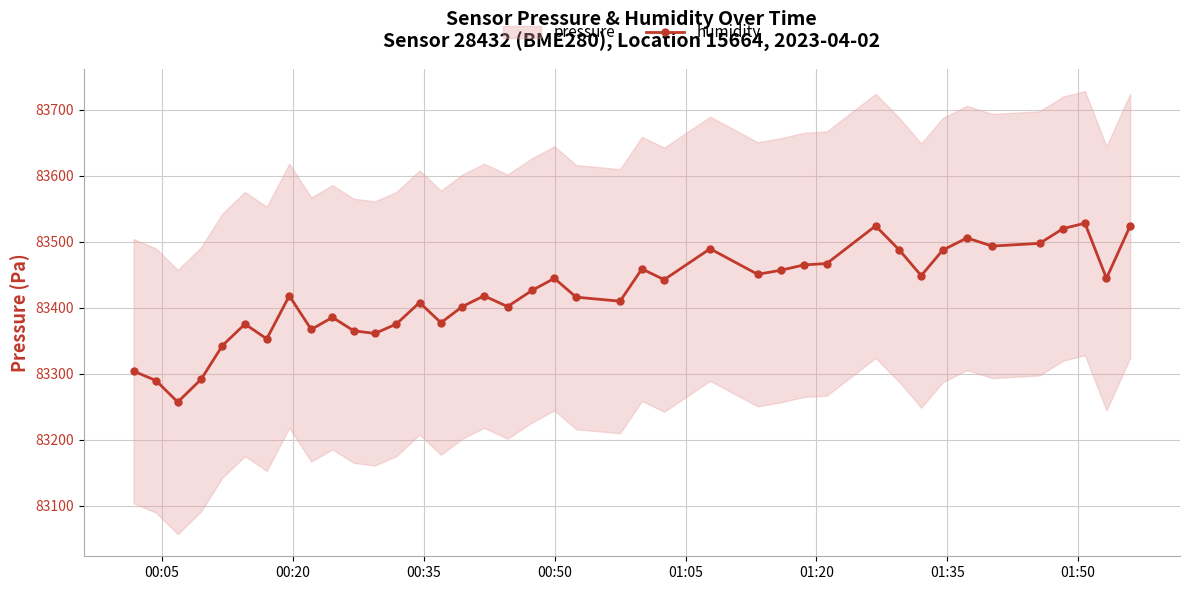

How many interior local valleys (lower than both neighbors) does the data have?

12